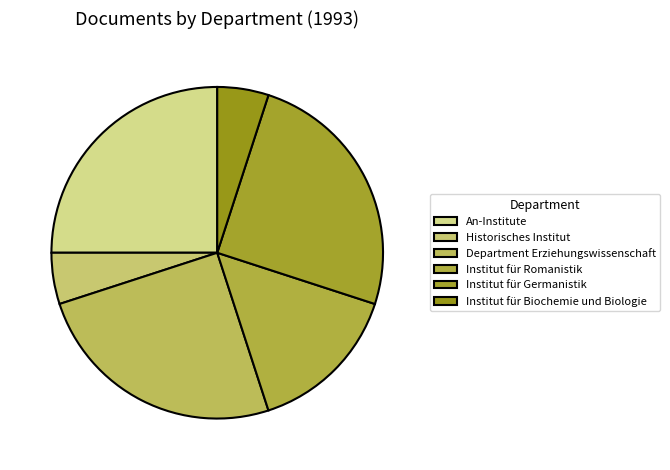

How much of the chart is everything except Historisches Institut?

95.0%